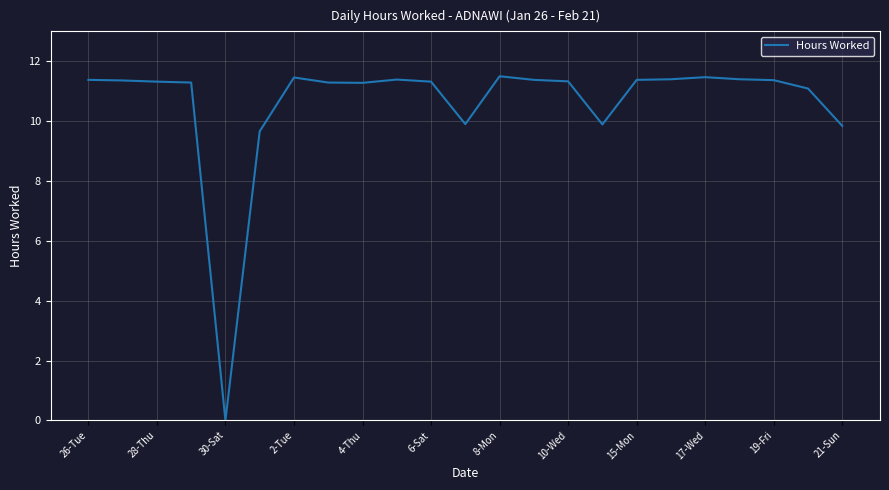

What is the greatest value displayed?

11.5